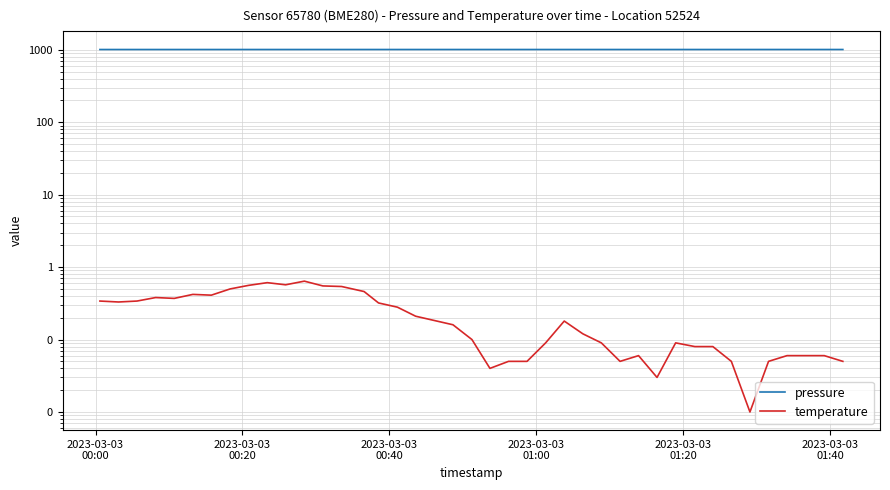

In pressure, how many points are lower than both neighbors (excluding endpoints)?

8